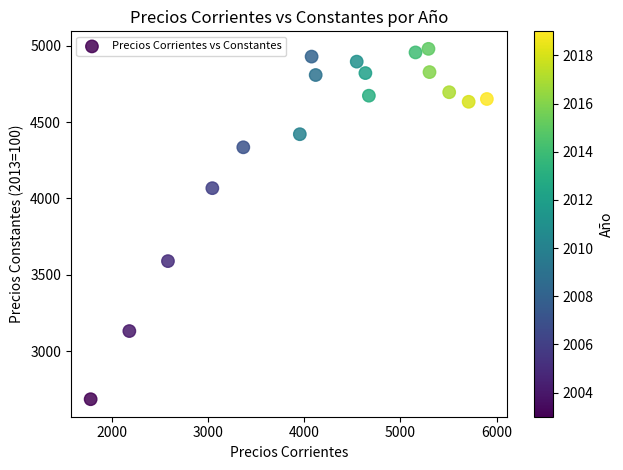

What is the range of Y values (max minus min)?

2290.5